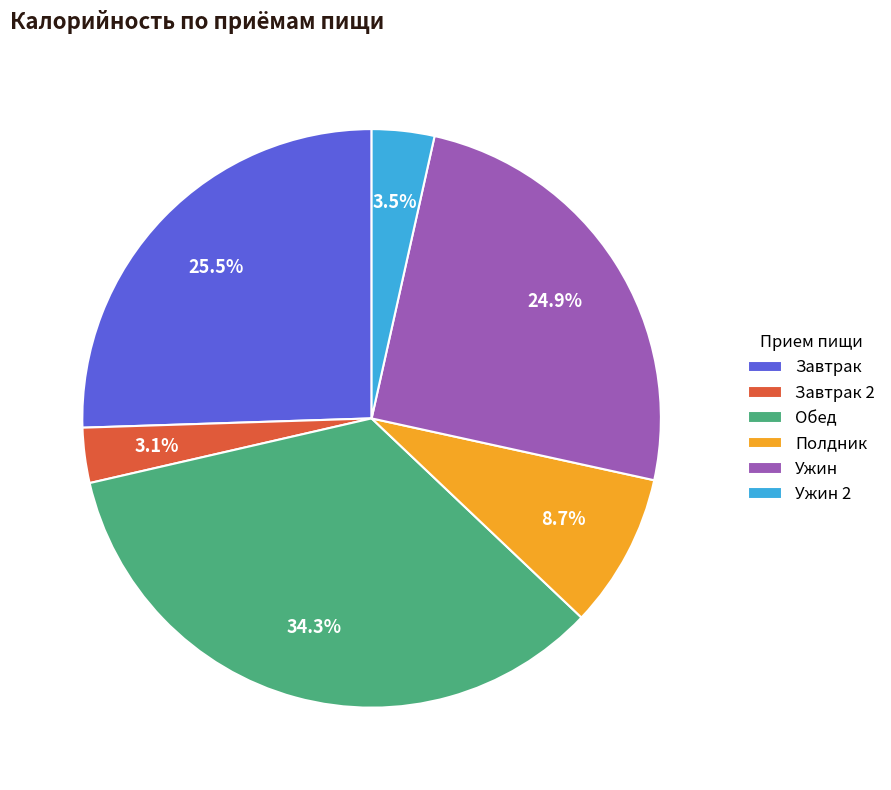

What portion of the pie excludes Завтрак?

74.5%